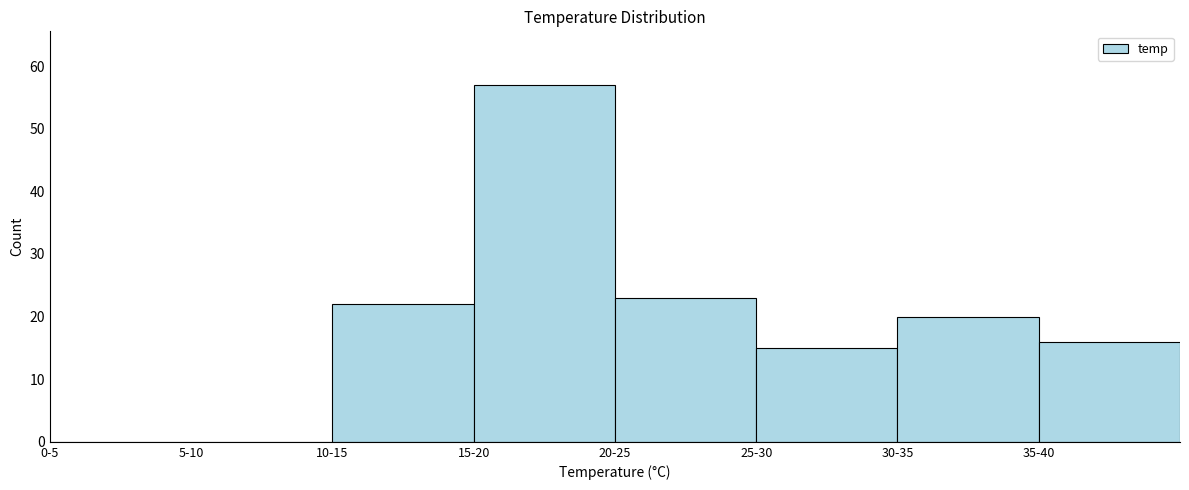

Reading left to right, extract all data points from this chart.

0-5=0	5-10=0	10-15=22	15-20=57	20-25=23	25-30=15	30-35=20	35-40=16